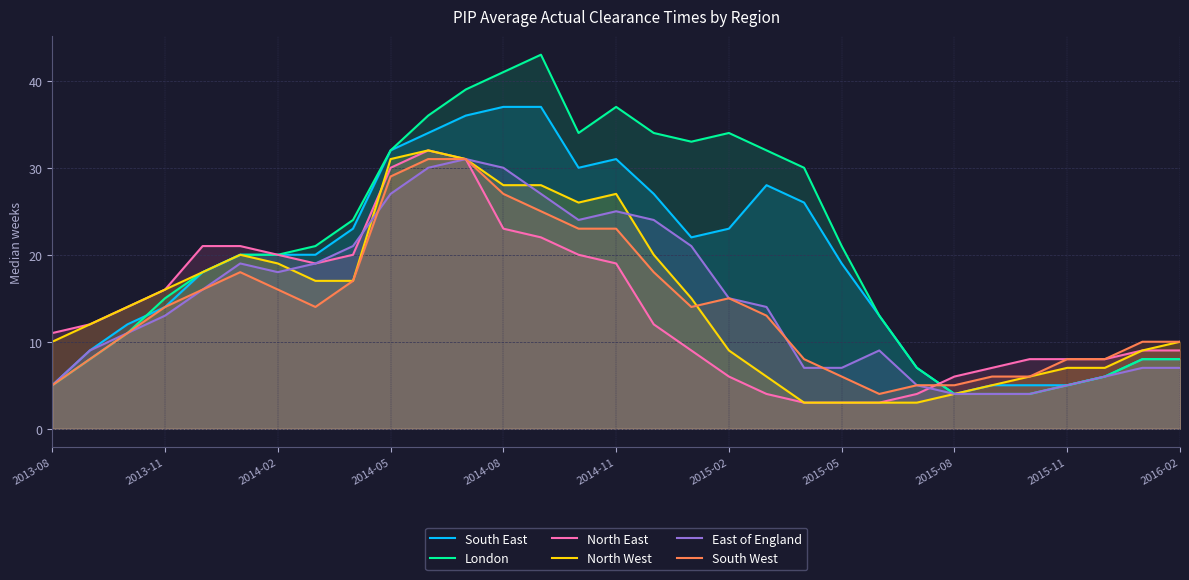

Which series has the largest range (max minus min)?

London